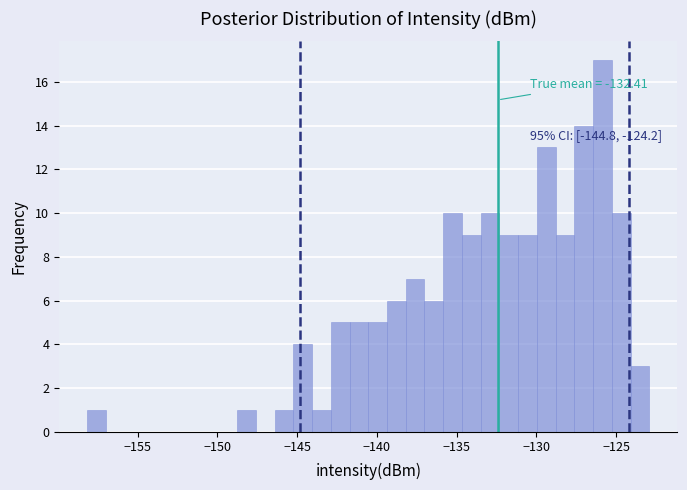

Around what value on the x-axis is the tallest bar? Give the approximate position of its centre, as read against the axis.

-126.0